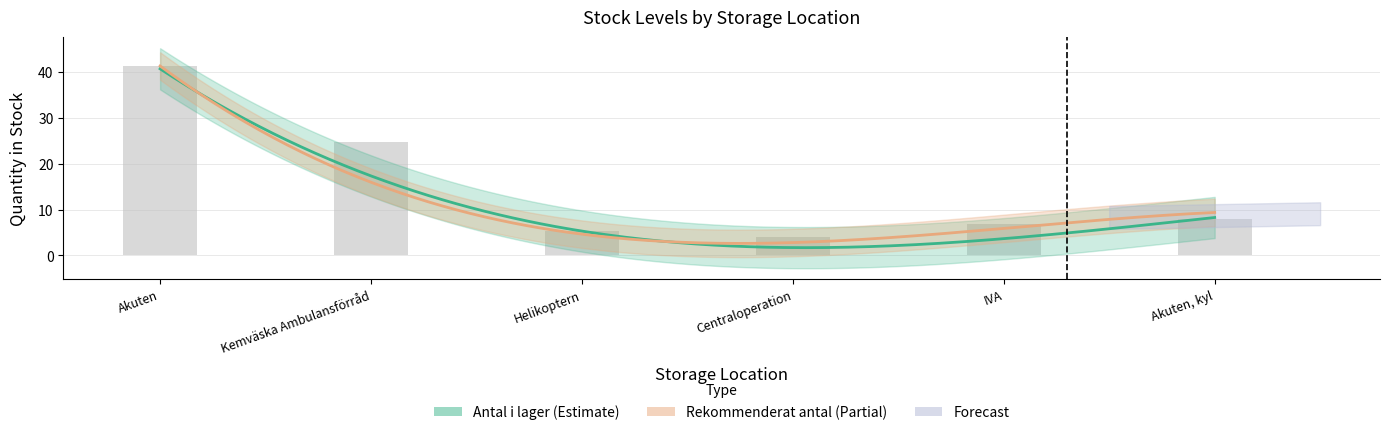

Reading left to right, list all the values displayed in this chart.

Akuten=41.2	Kemväska Ambulansförråd=24.7	Helikoptern=5.4	Centraloperation=4.1	IVA=6.9	Akuten, kyl=7.9